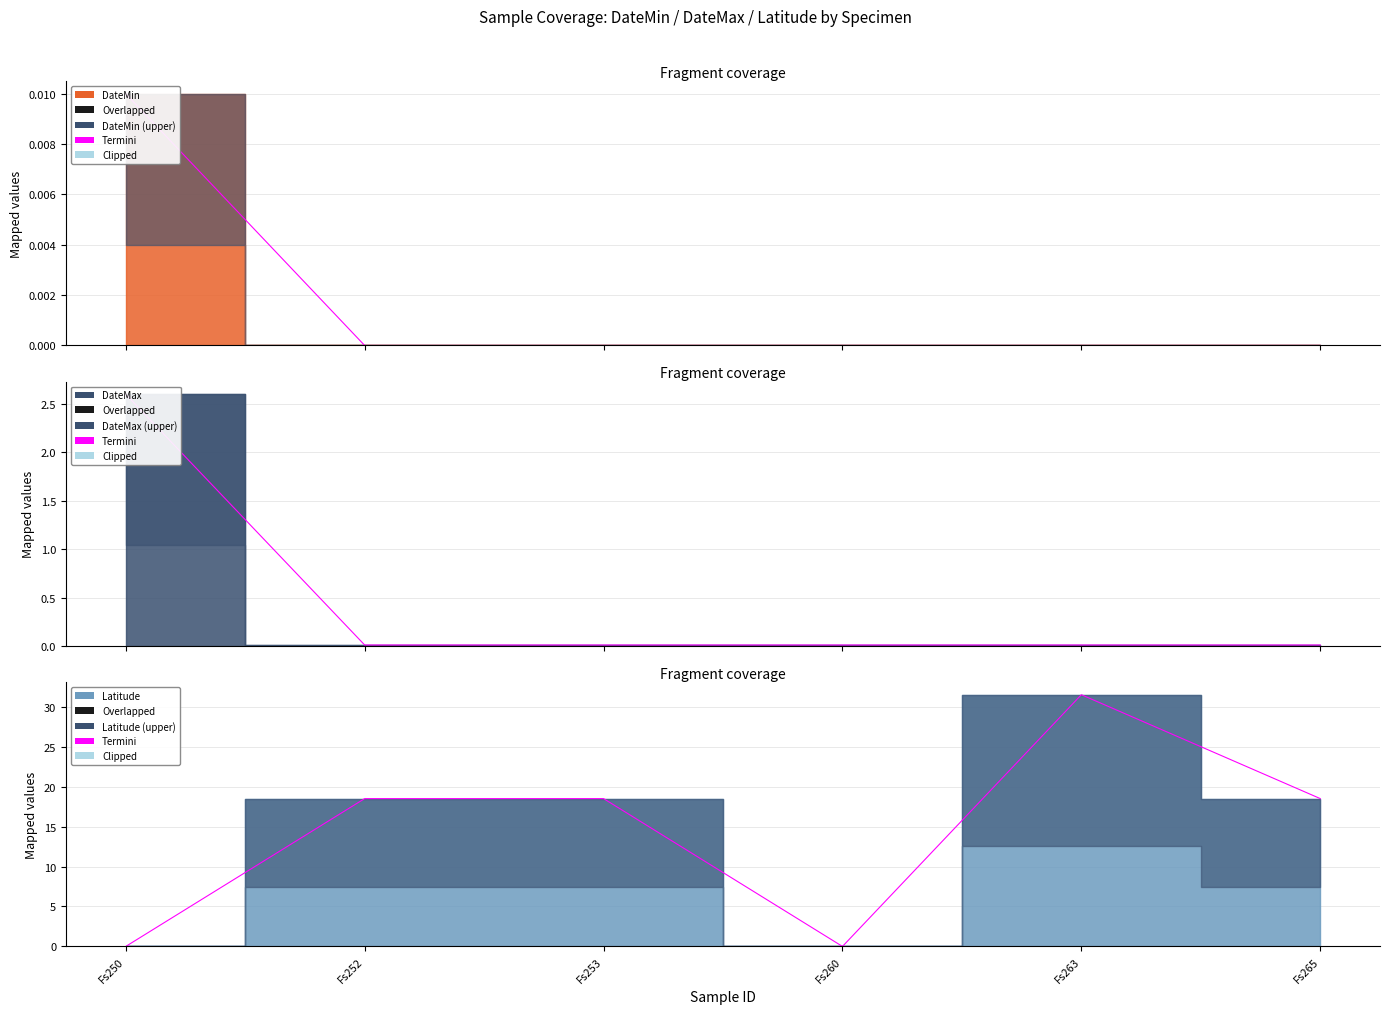

The DateMin series shows 0.0 at Fs253. True or false?

False